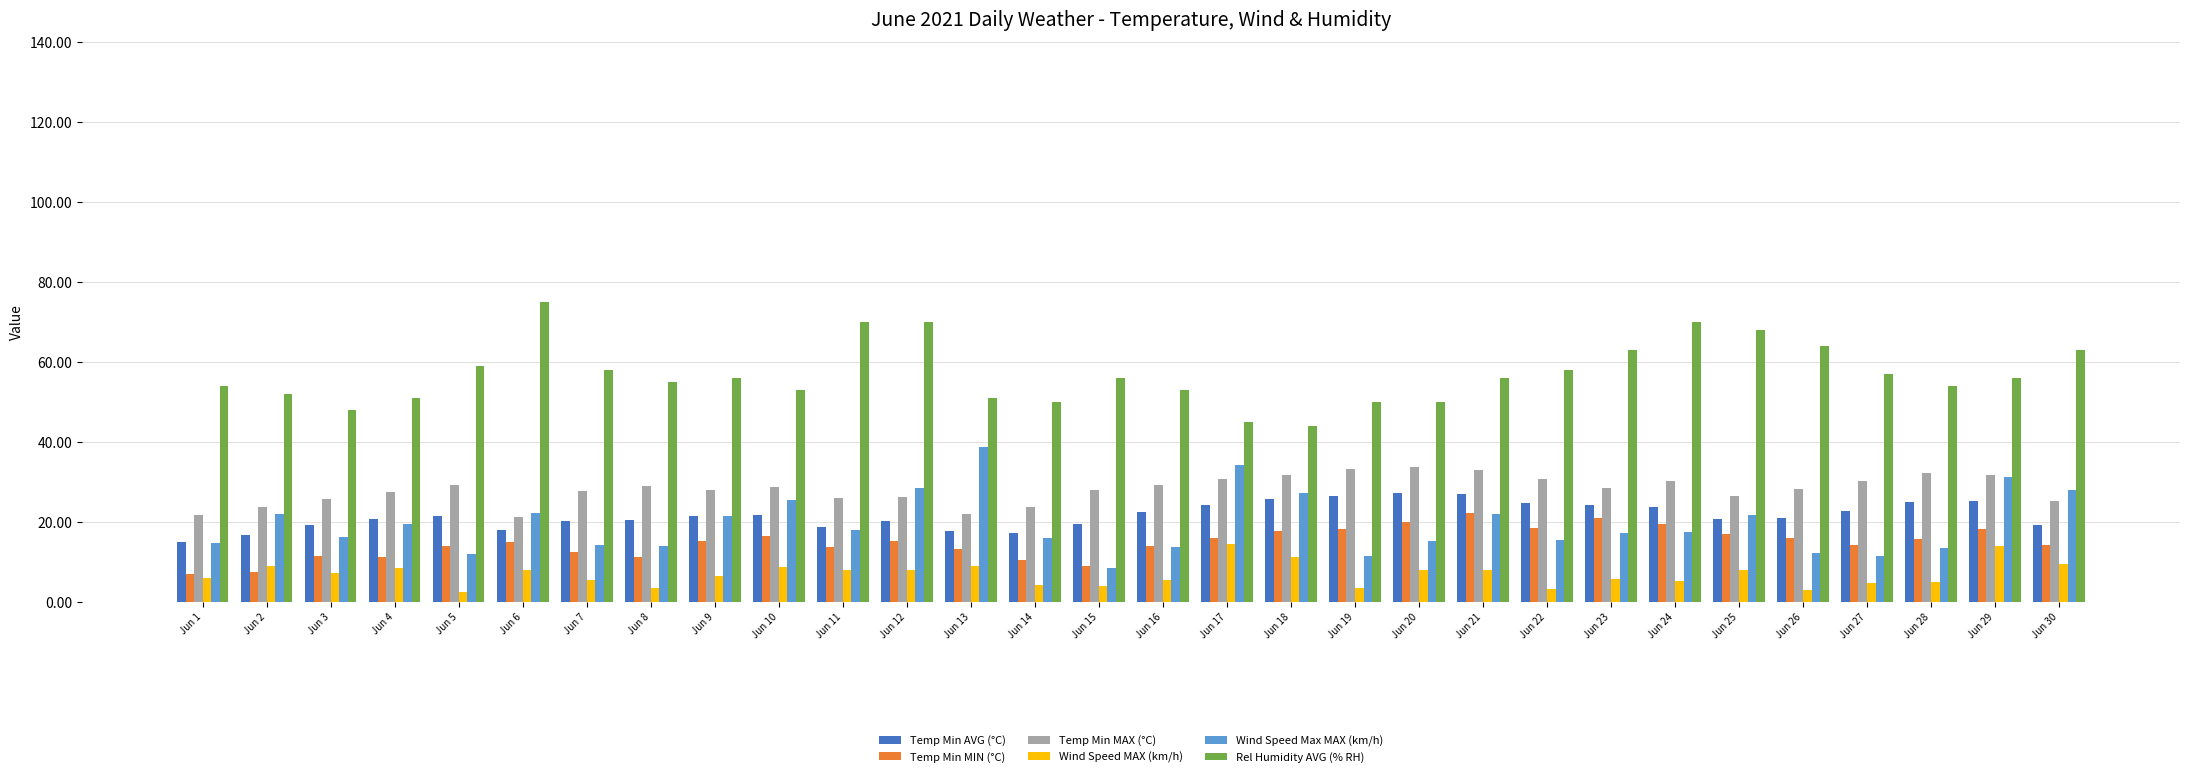

Which series changed the most between Jun 1 and Jun 9?

Temp Min MIN (°C)